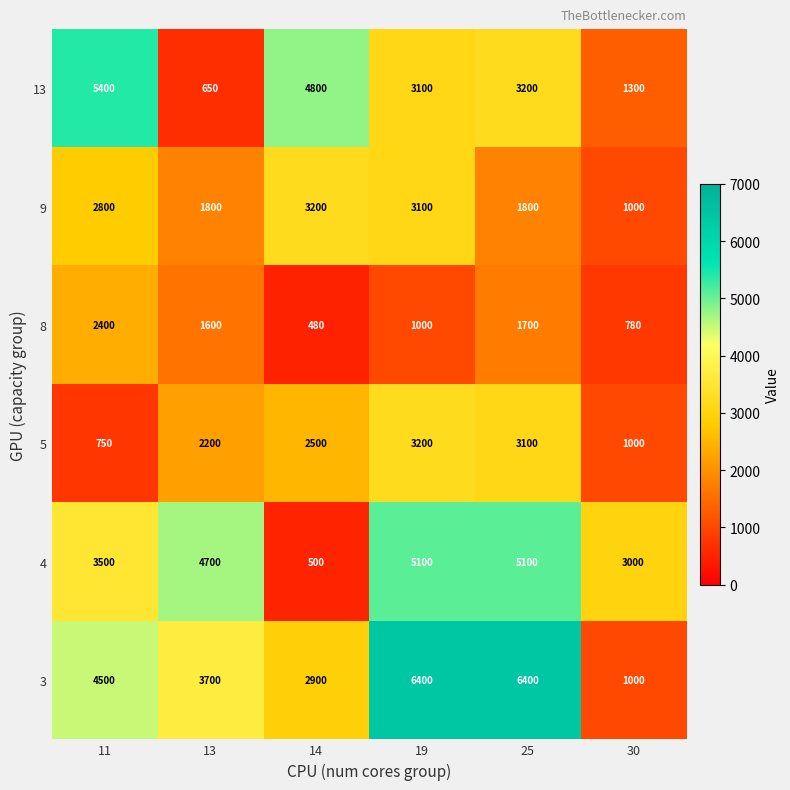

Is it true that 13 equals 3200 at 25?

True